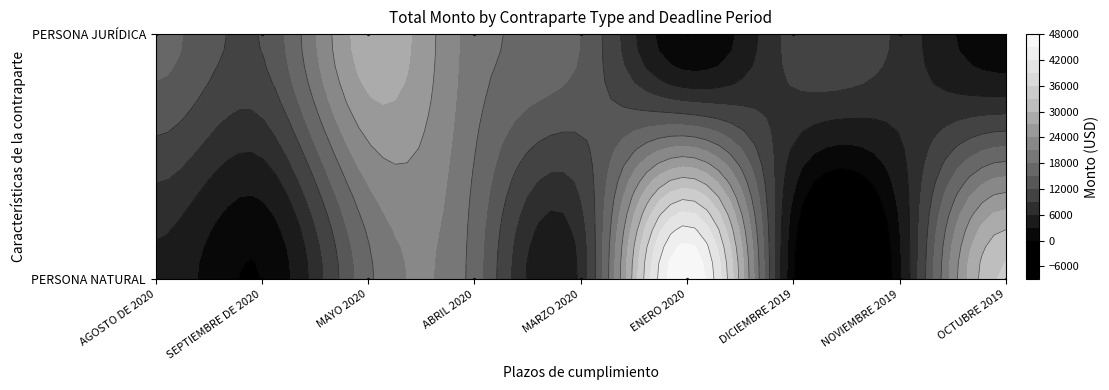

What is the average value of the PERSONA NATURAL series?

14421.0